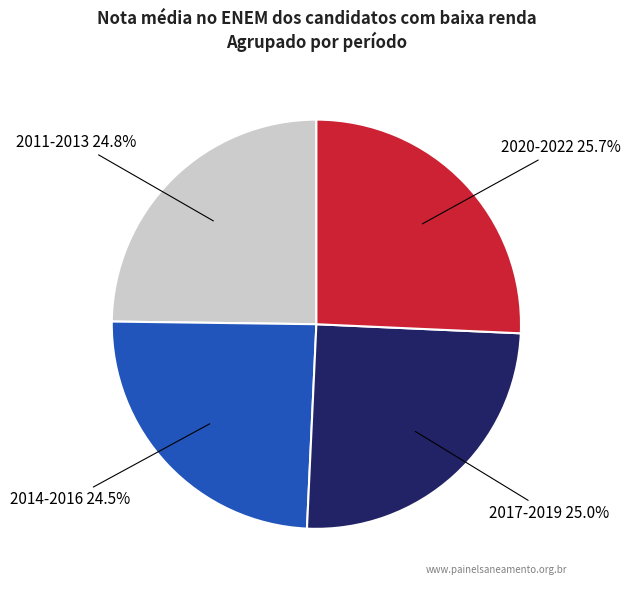

Count the number of slices in the pie.

4